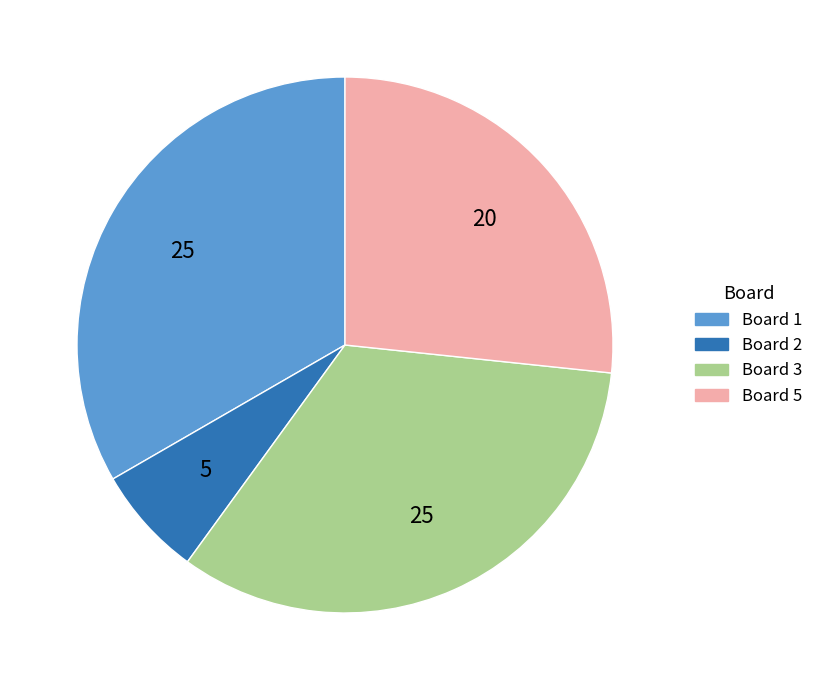

Is there a majority slice in this chart?

No